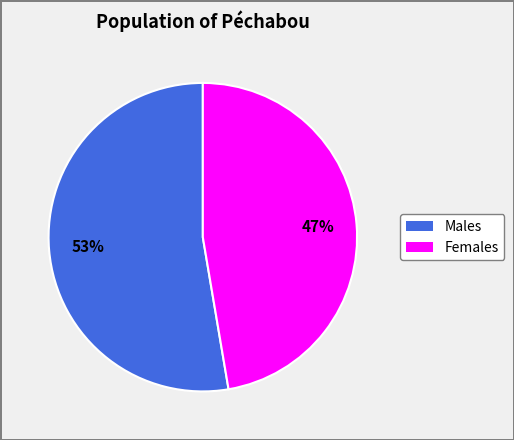

Does any single category account for the majority?

Yes